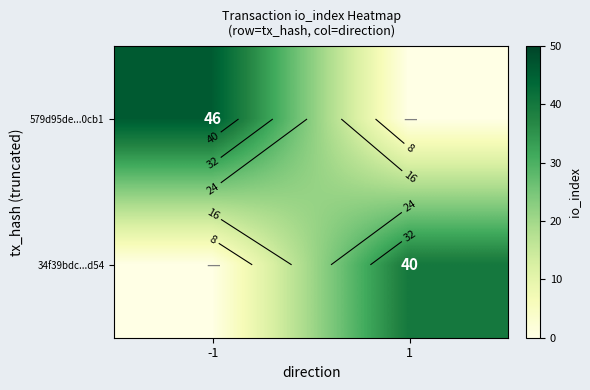

What is the difference between the 34f39bdc...d54 values at 1 and -1?

40